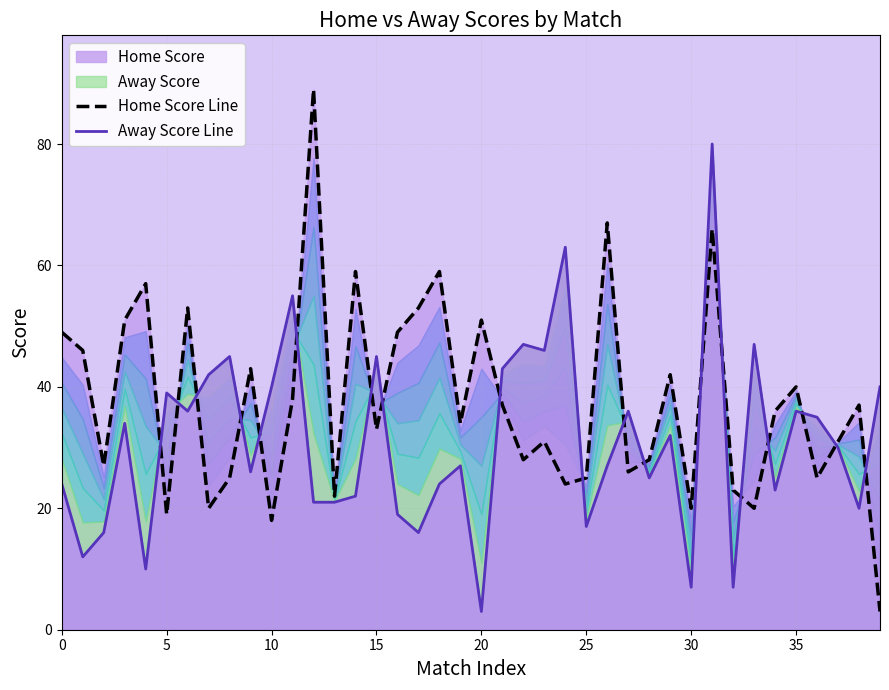

Read the Home Score Line value at 22, to the nearest 10.

30